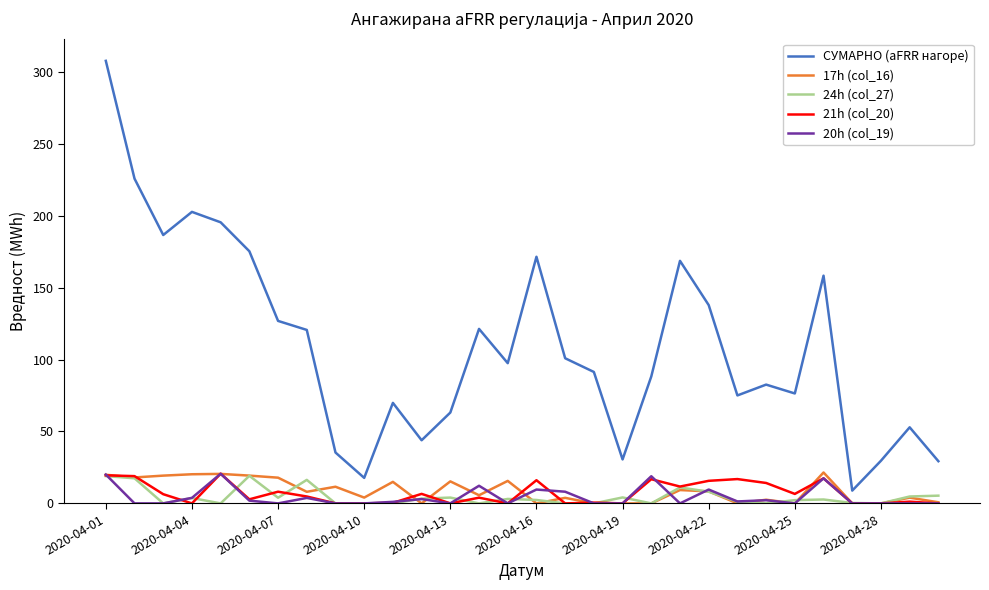

Which series has the largest range (max minus min)?

СУМАРНО (aFRR нагоре)